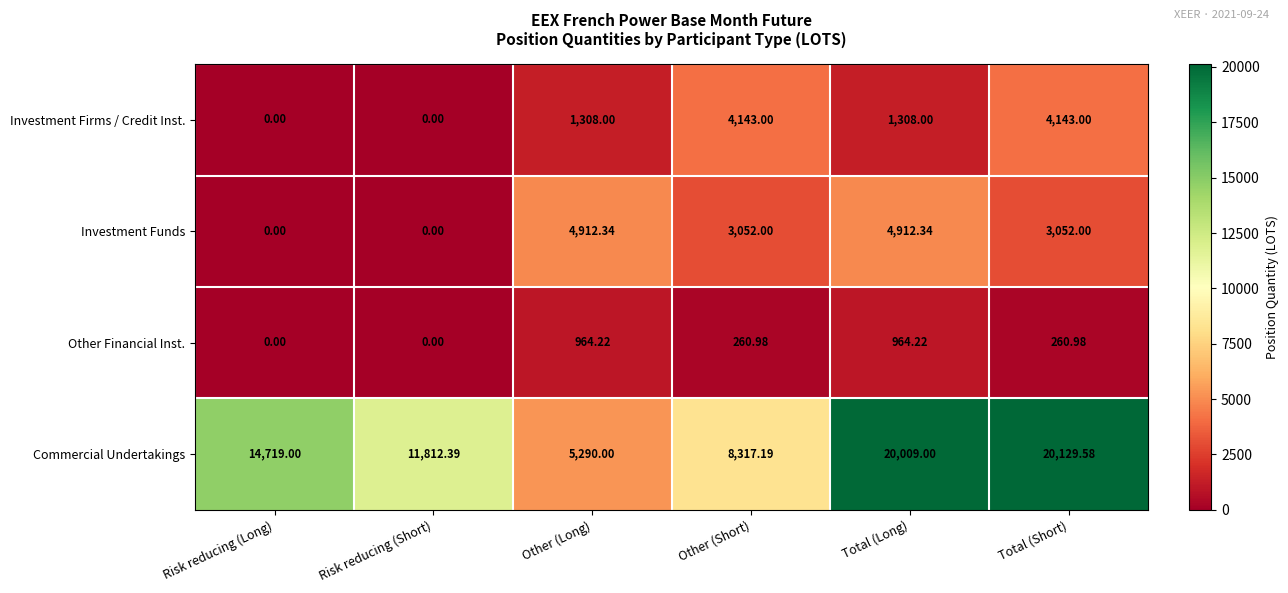

Which series has the largest range (max minus min)?

Commercial Undertakings